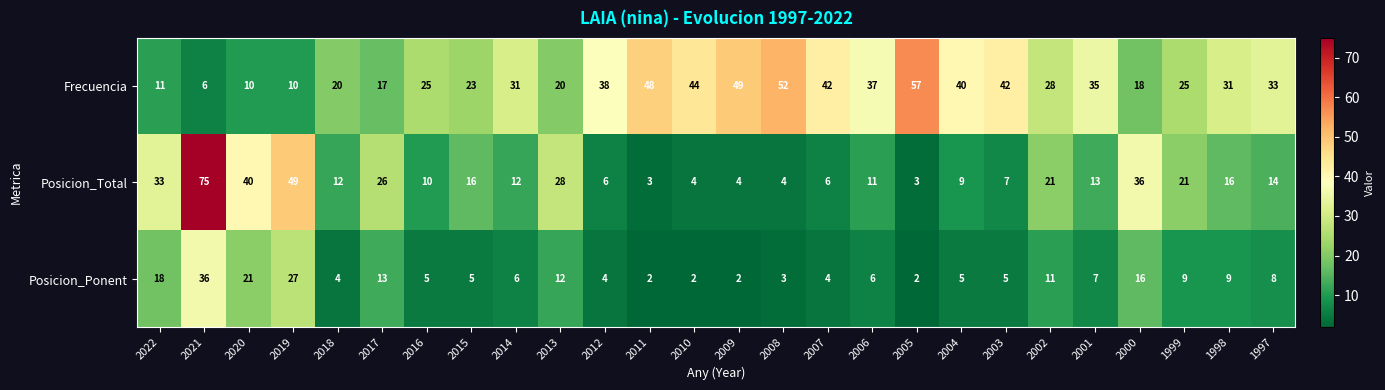

What value does the Frecuencia series have at 2022, to the nearest 10?

10